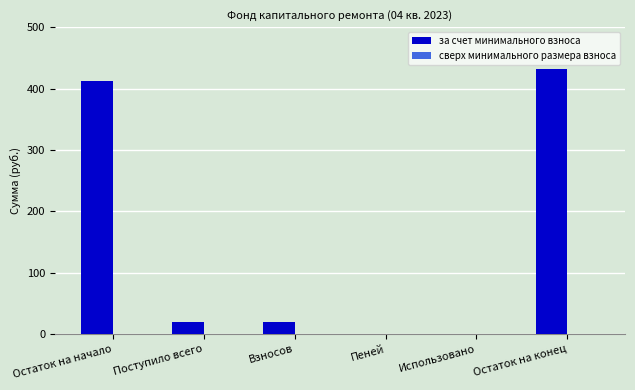

Which label corresponds to the largest value in the chart?

Остаток на конец